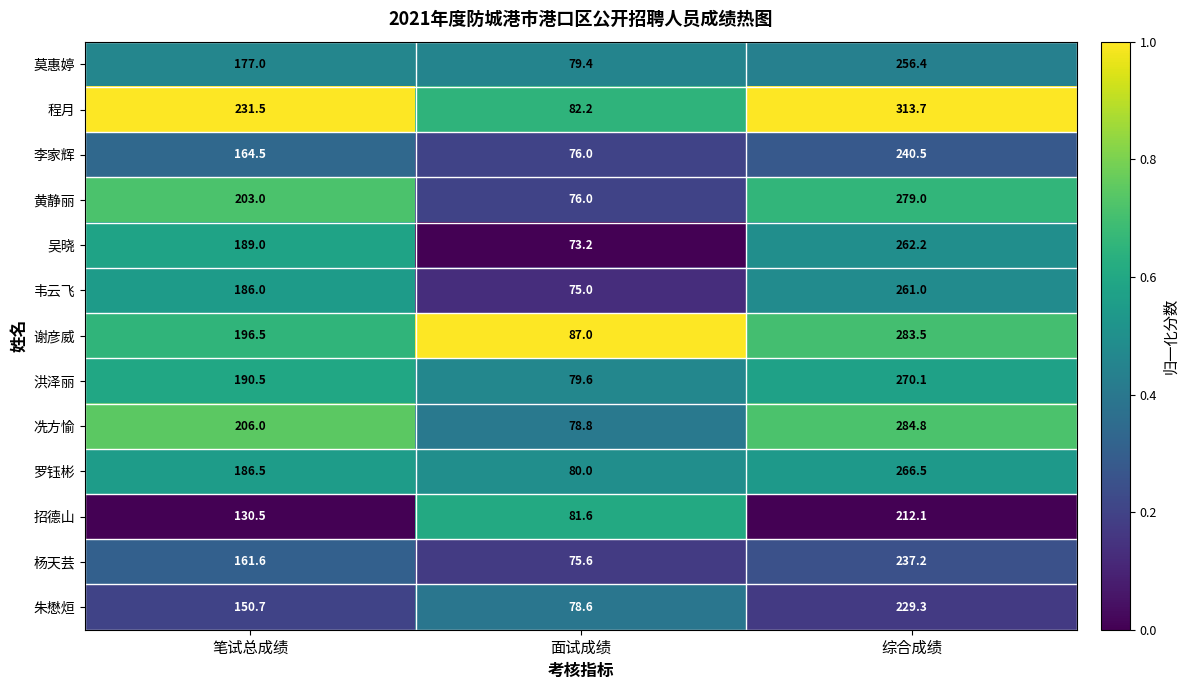

What is the difference between the maximum and second lowest values in the 莫惠婷 series?

79.4